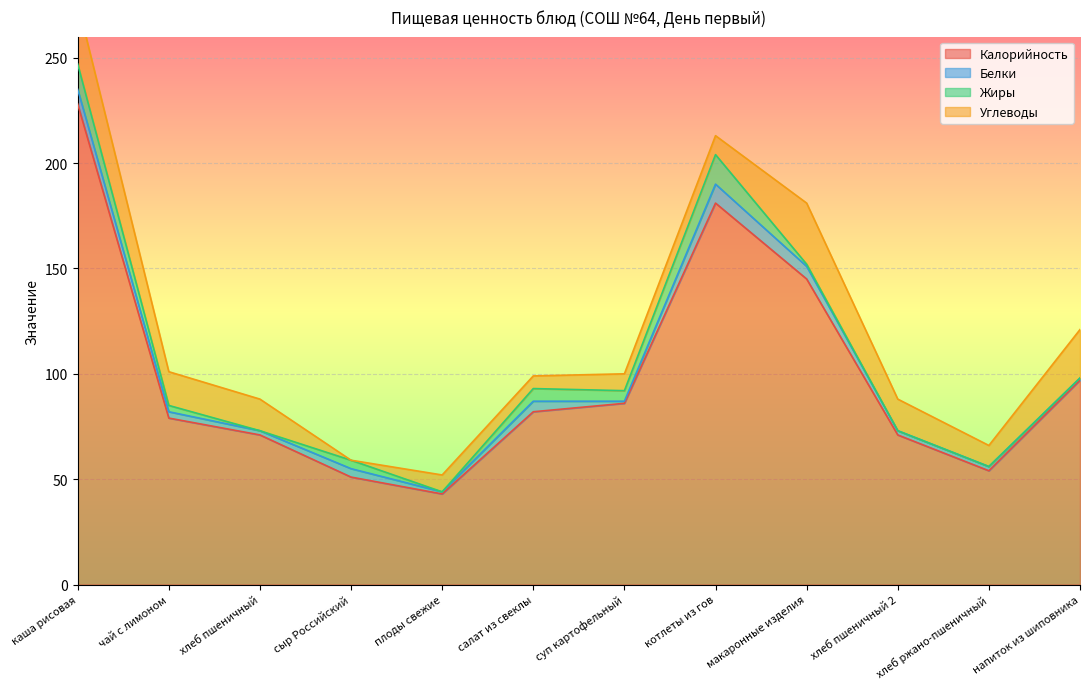

Between котлеты из гов and хлеб пшеничный 2, which series saw the biggest shift?

Калорийность